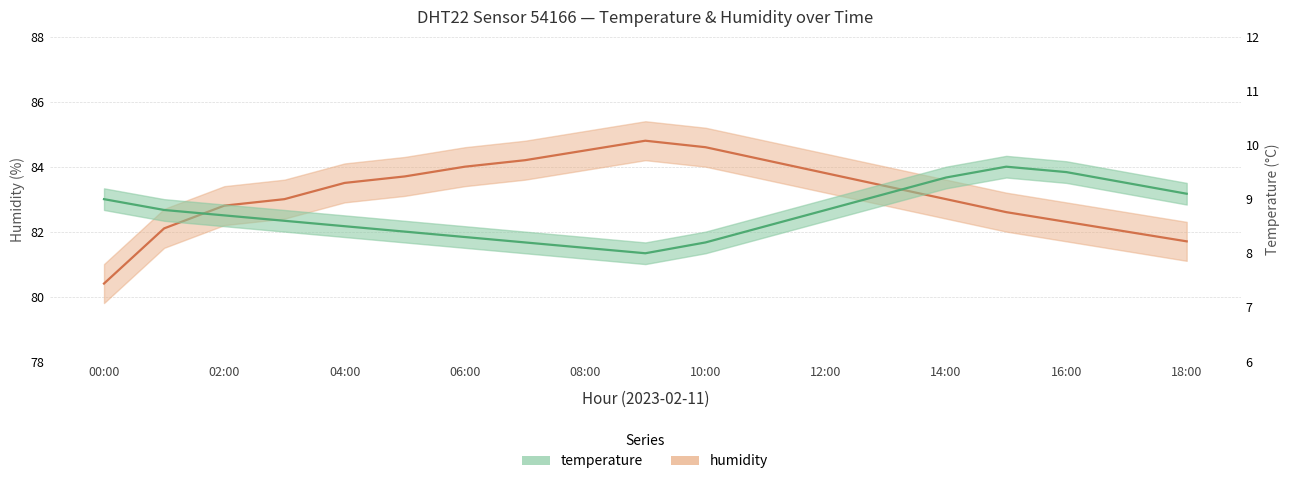

Reading left to right, extract all data points from this chart.

temperature: 9.0	8.8	8.7	8.6	8.5	8.4	8.3	8.2	8.1	8.0	8.2	8.5	8.8	9.1	9.4	9.6	9.5	9.3	9.1
humidity: 80.4	82.1	82.8	83.0	83.5	83.7	84.0	84.2	84.5	84.8	84.6	84.2	83.8	83.4	83.0	82.6	82.3	82.0	81.7